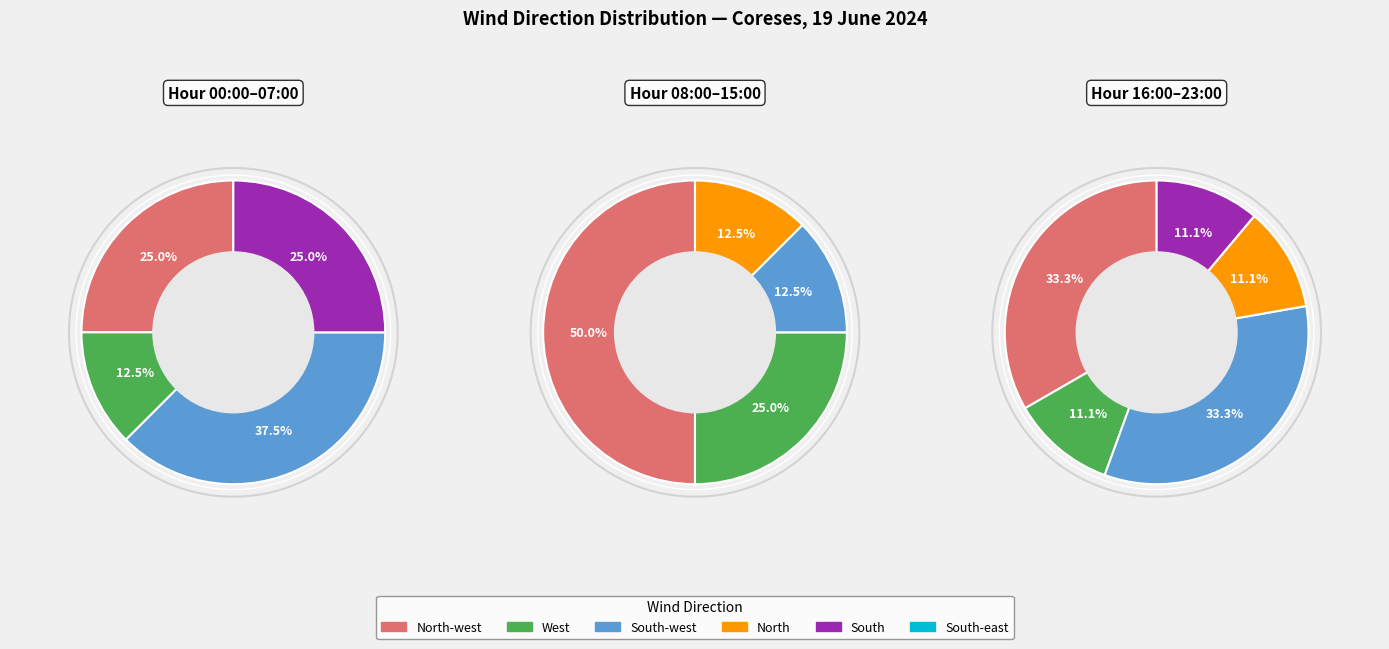

Is North the majority of the pie?

No